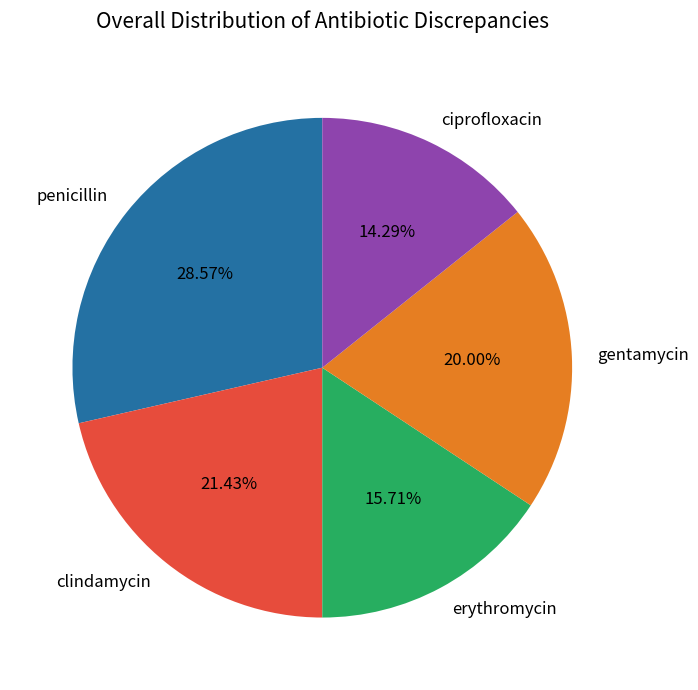

To the nearest percent, what percentage of the pie is erythromycin?

16%